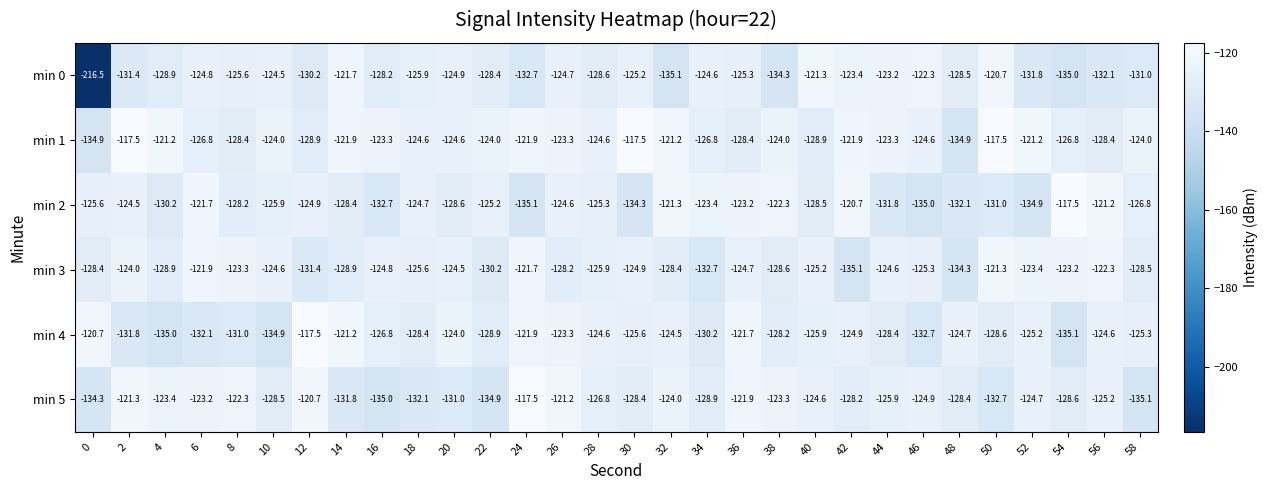

At which category is the sum across all series the highest?

36